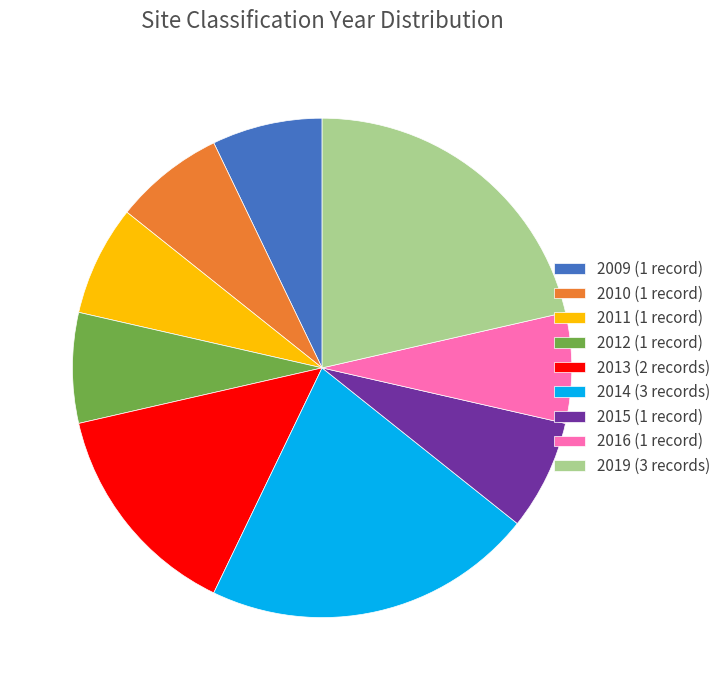

Is 2013 (2 records) the majority of the pie?

No